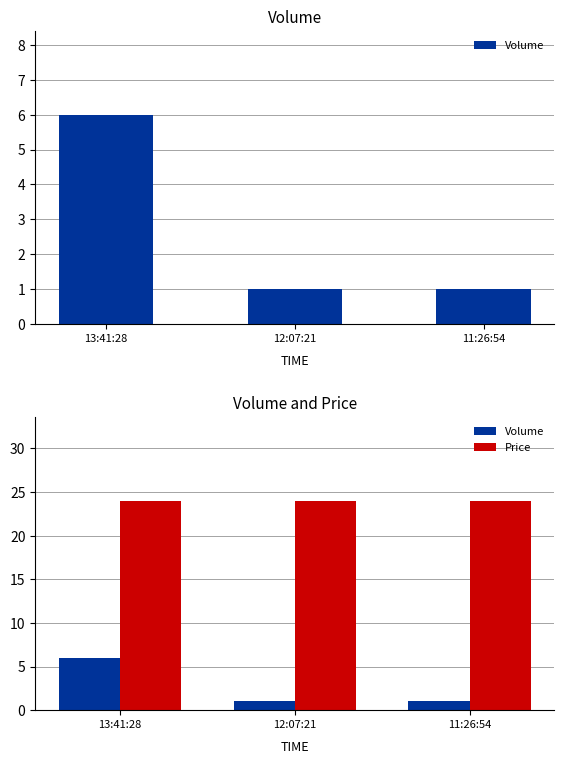

Reading right to left, transcribe all the data shown in this chart.

Volume: 1	1	6
Price: 24	24	24